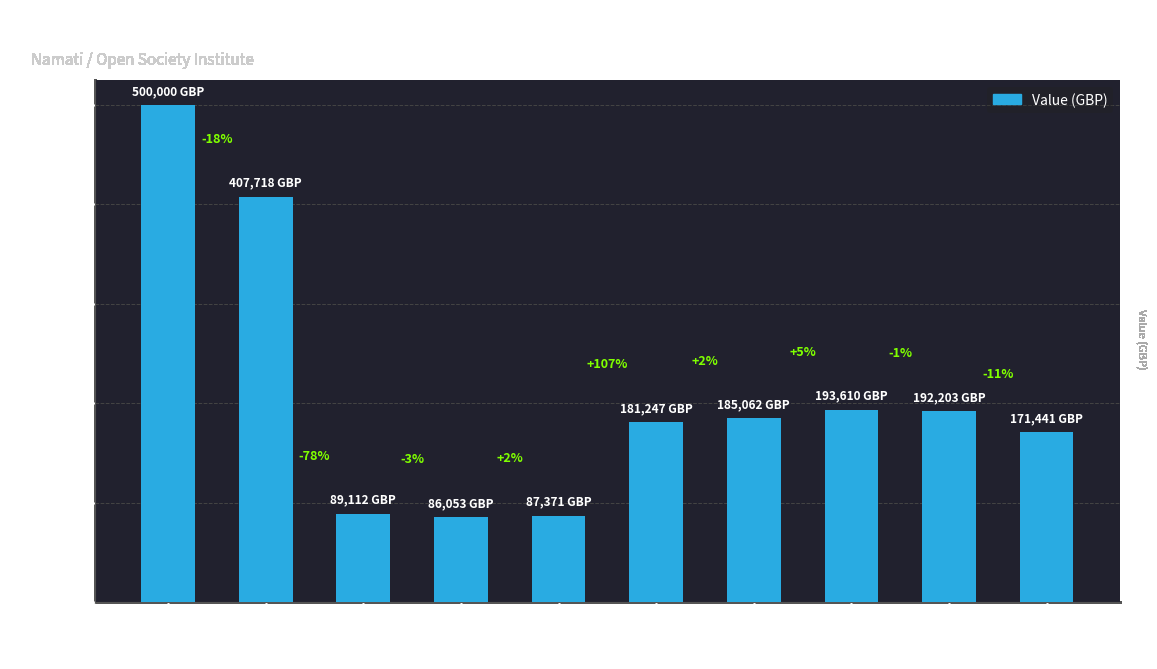

What value does the data have at 28 Jun 2012?

500000